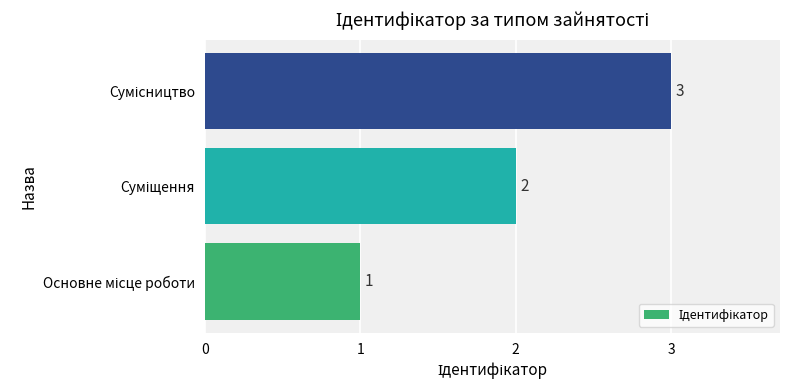

What is the maximum value shown in the chart?

3